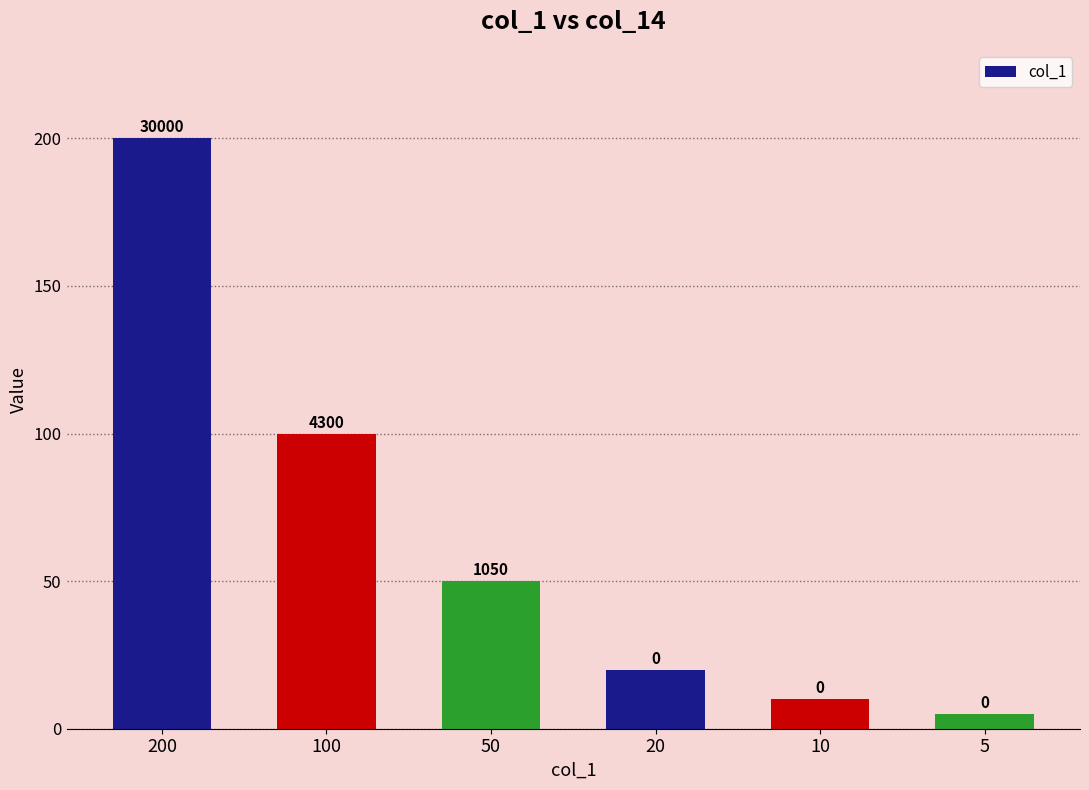

Reading left to right, extract all data points from this chart.

200	100	50	20	10	5